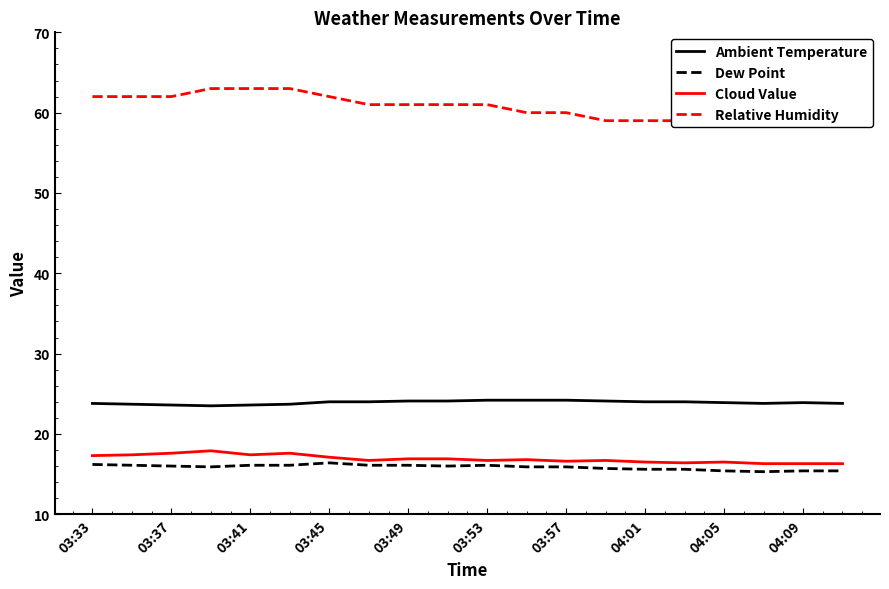

What is the maximum value shown in the chart?

63.0